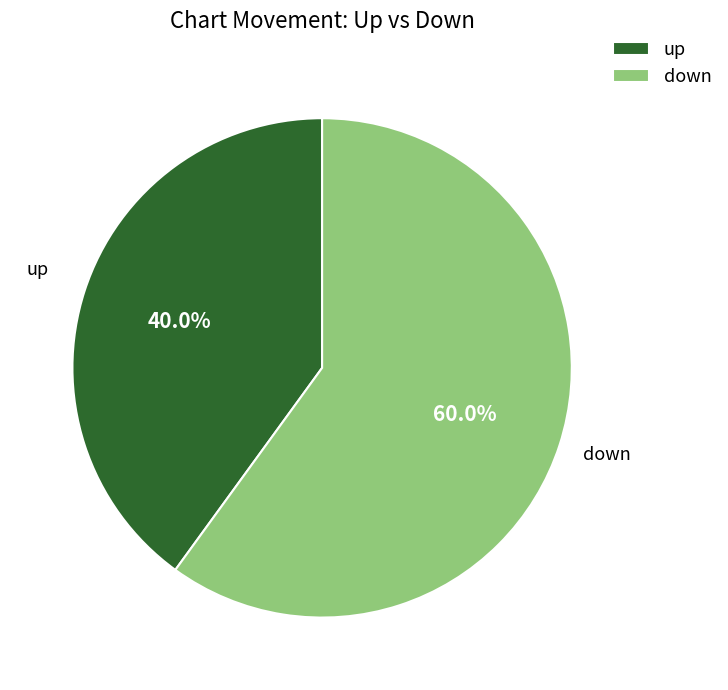

Is it true that down is 48% of the pie?

False